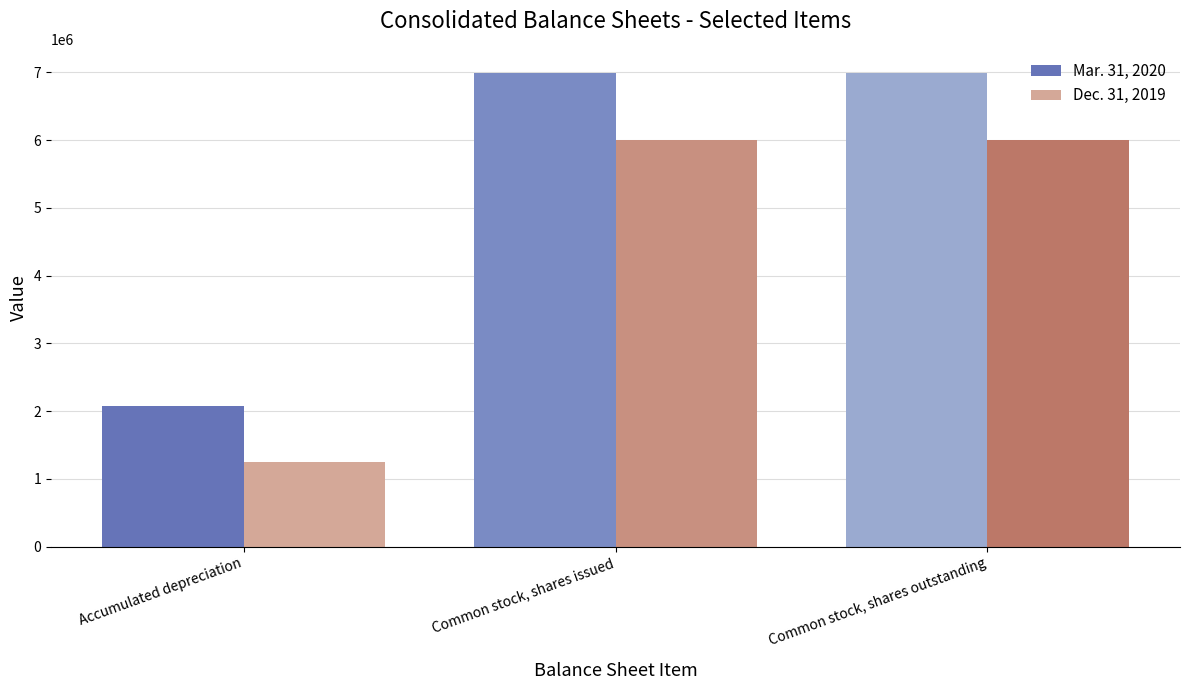

What is the spread (max minus min) of values at Accumulated depreciation?

818401